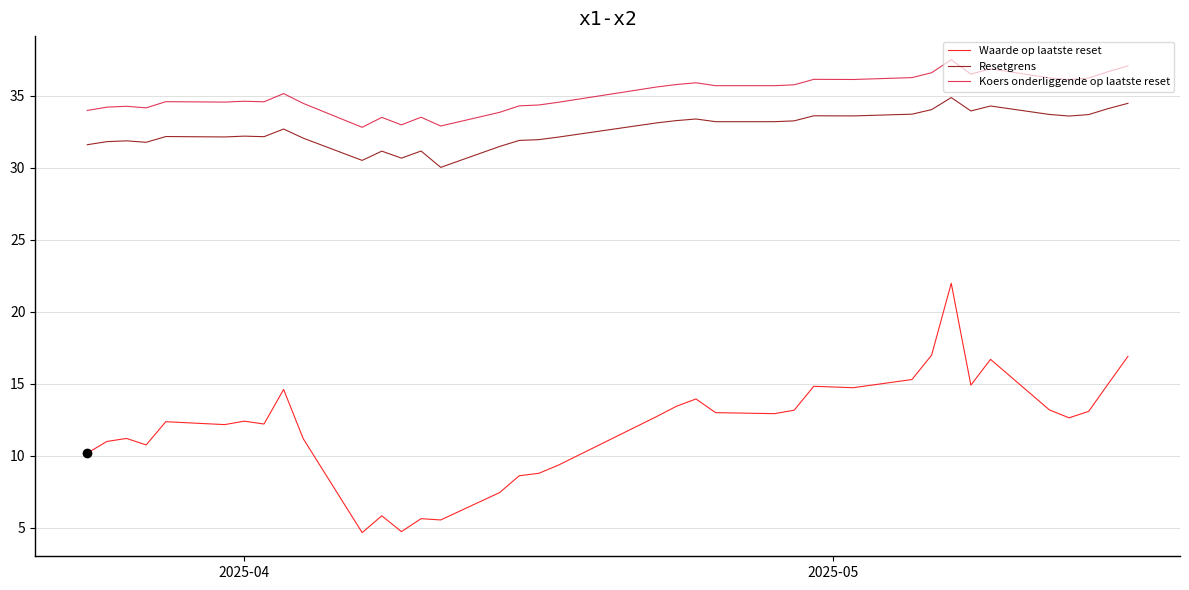

Which series has the largest range (max minus min)?

Waarde op laatste reset